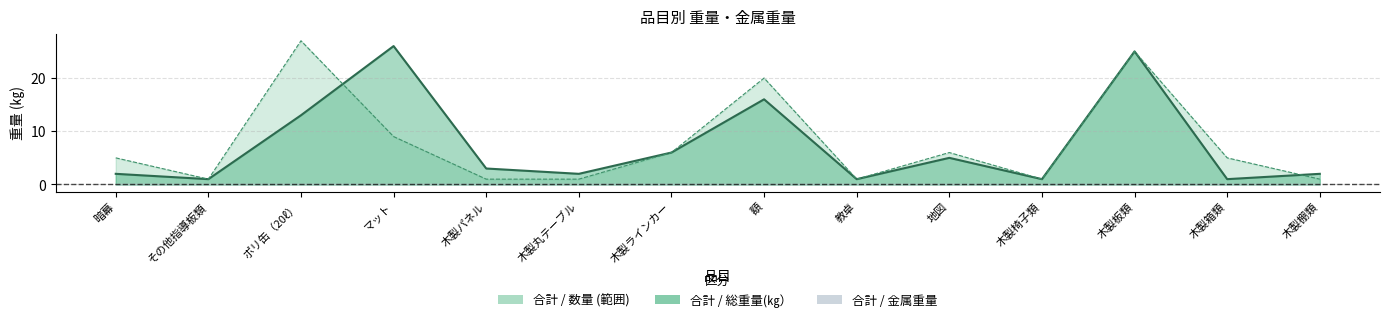

Read the value at 木製丸テーブル.

2